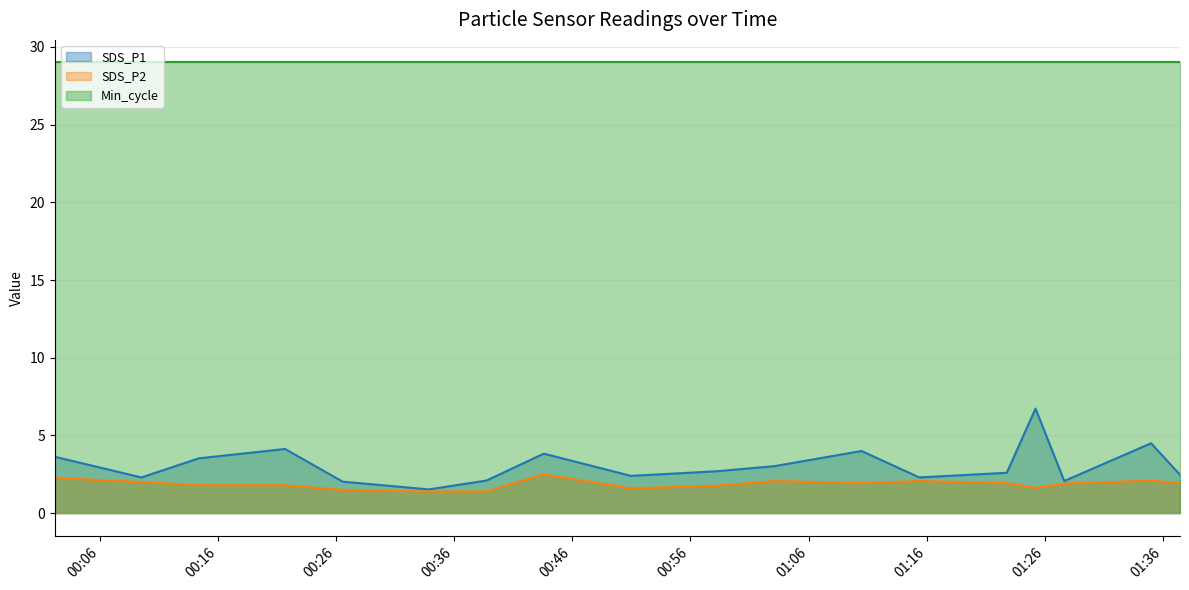

Is it true that SDS_P1 equals 0.9 at 00:58?

False